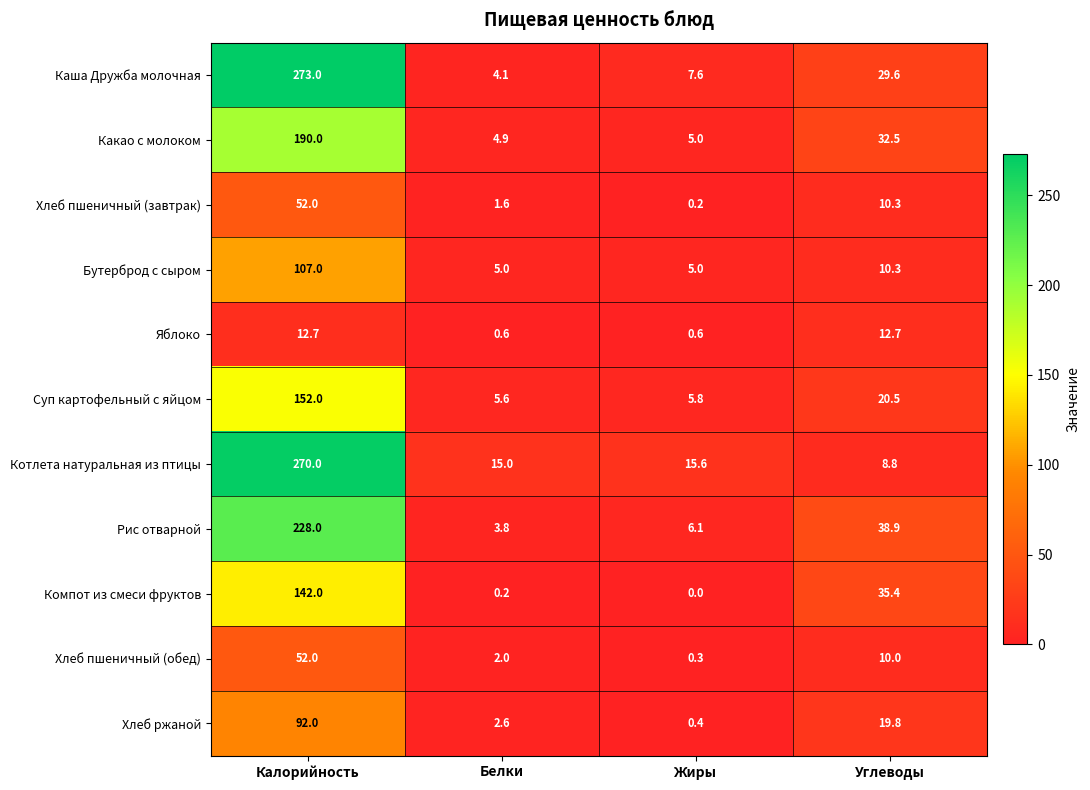

True or false: Бутерброд с сыром has a value of 2.3 at Белки.

False